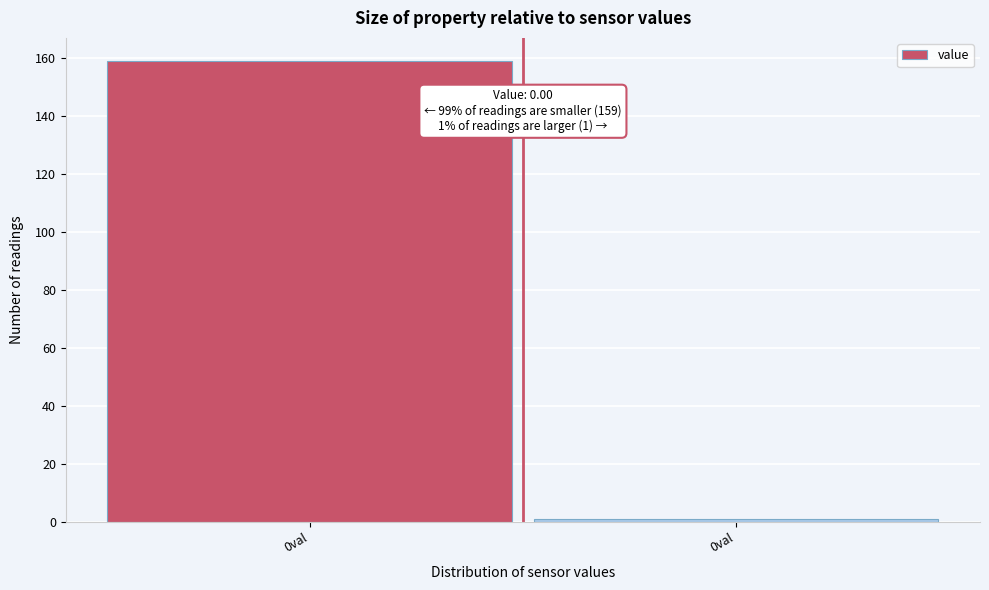

How many data points are less than 159?

1